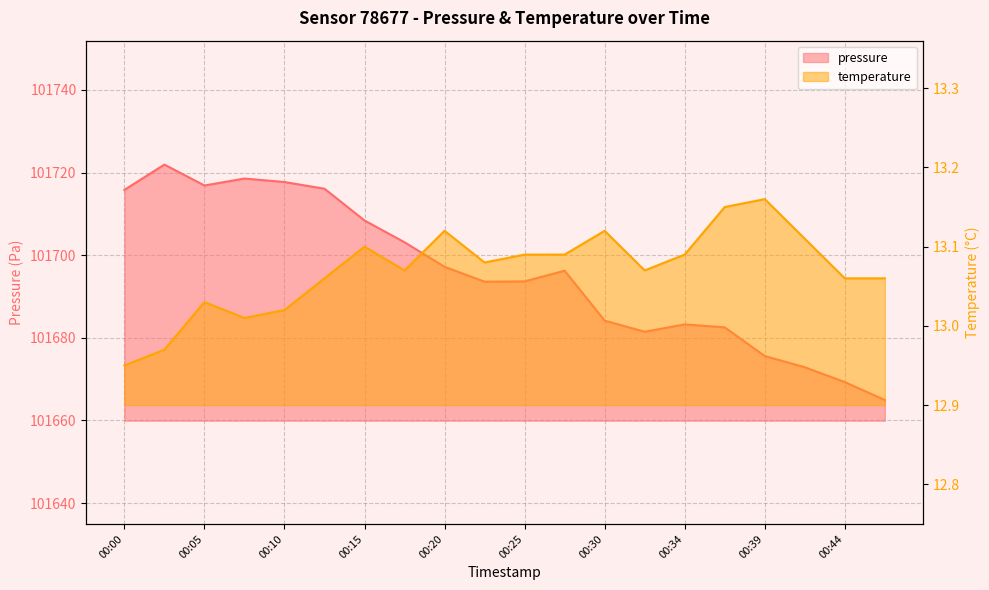

At which category does the chart reach its peak across all series?

00:03